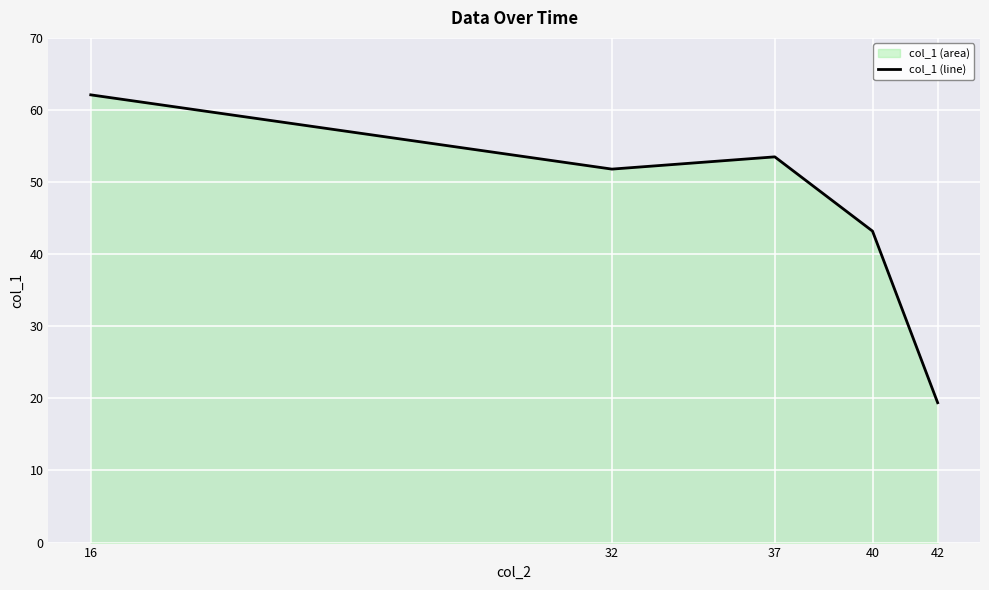

What is the minimum value shown in the chart?

19.4